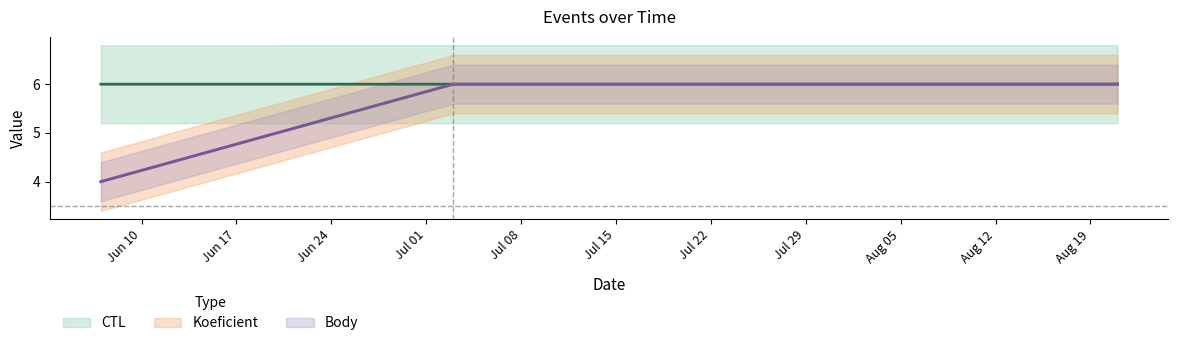

Rank the series at 2014-06-07 from highest to lowest value.

CTL, Koeficient, Body